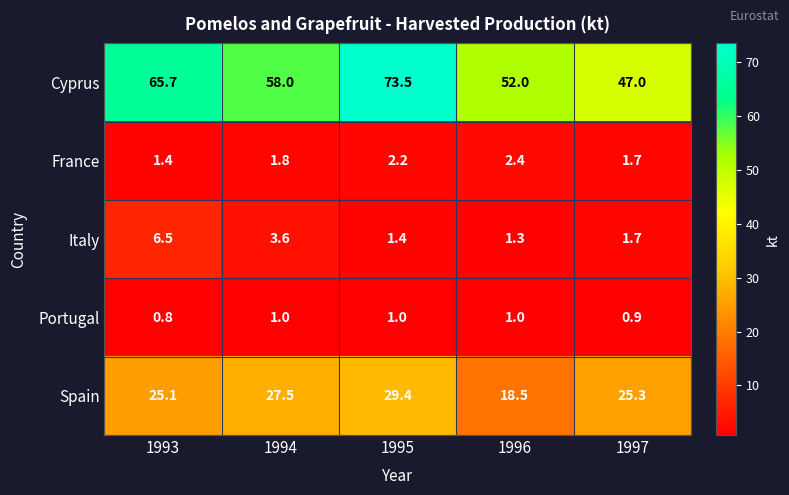

Which series has the widest spread of values?

Cyprus